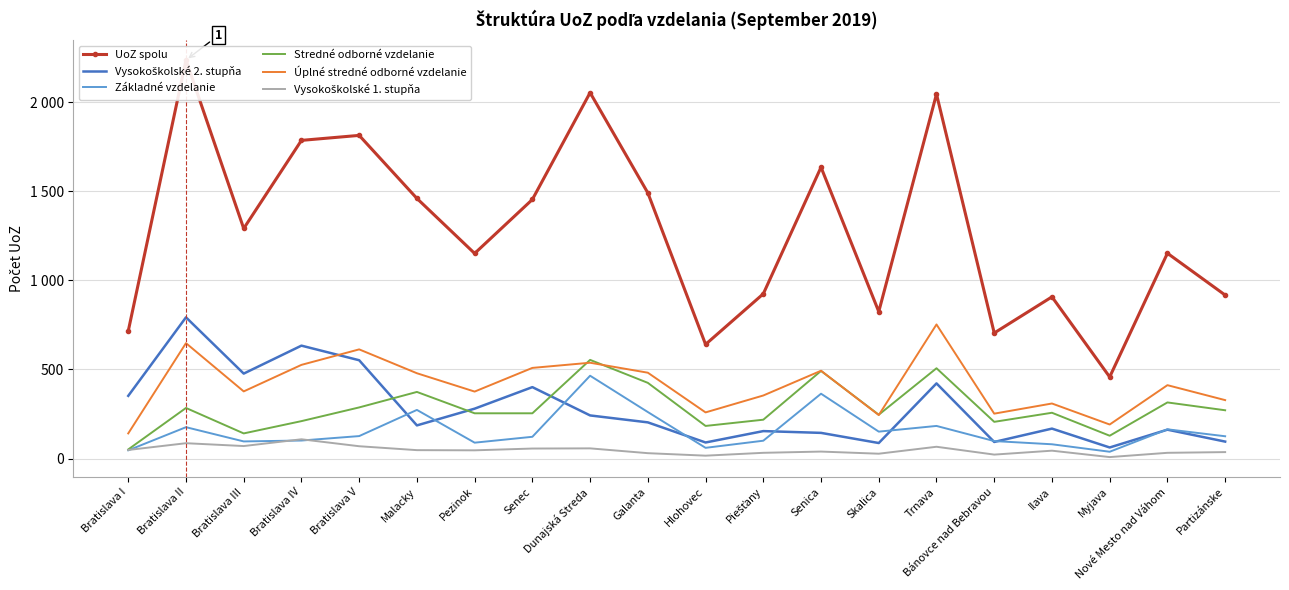

Is it true that Úplné stredné odborné vzdelanie equals 376 at Pezinok?

True